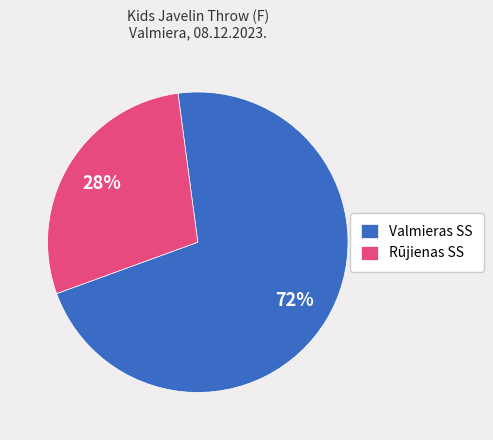

To the nearest percent, what is the combined percentage of Valmieras SS and Rūjienas SS?

100%